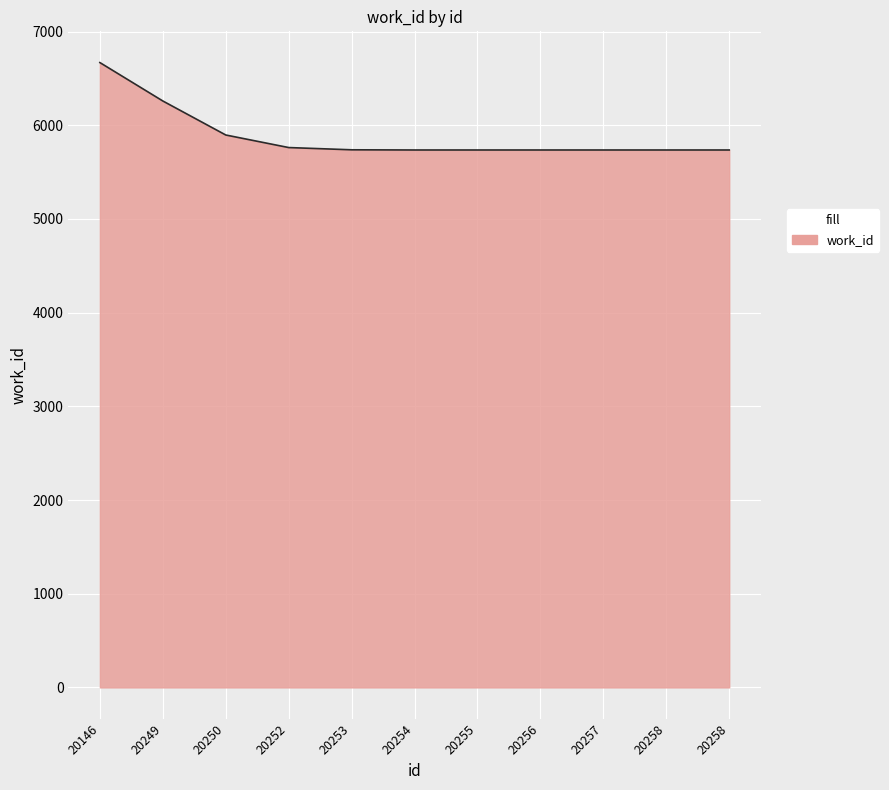

How many lines are shown in the chart?

1